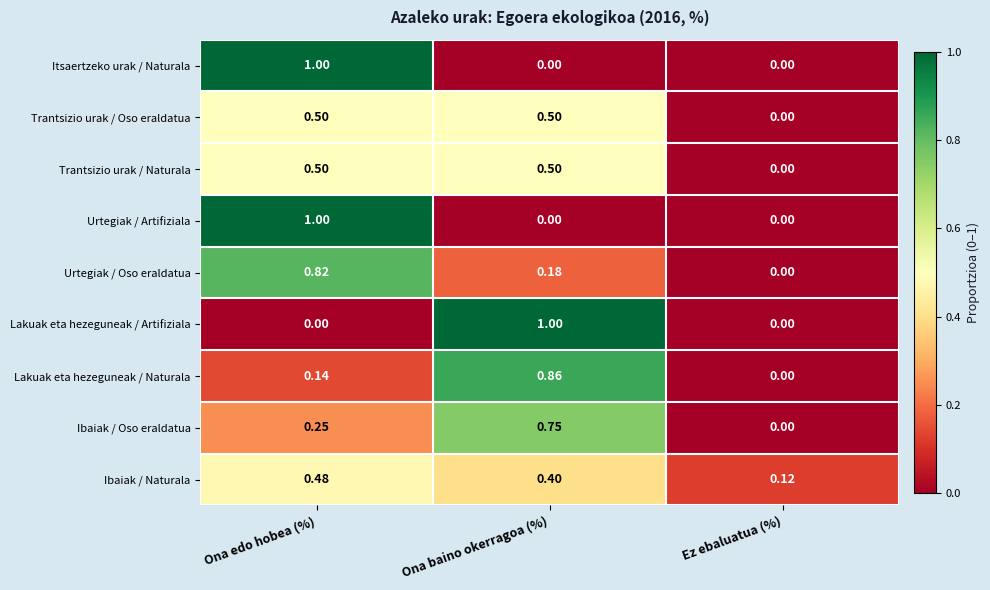

Between Ona baino okerragoa (%) and Ez ebaluatua (%), which series saw the biggest shift?

Lakuak eta hezeguneak / Artifiziala